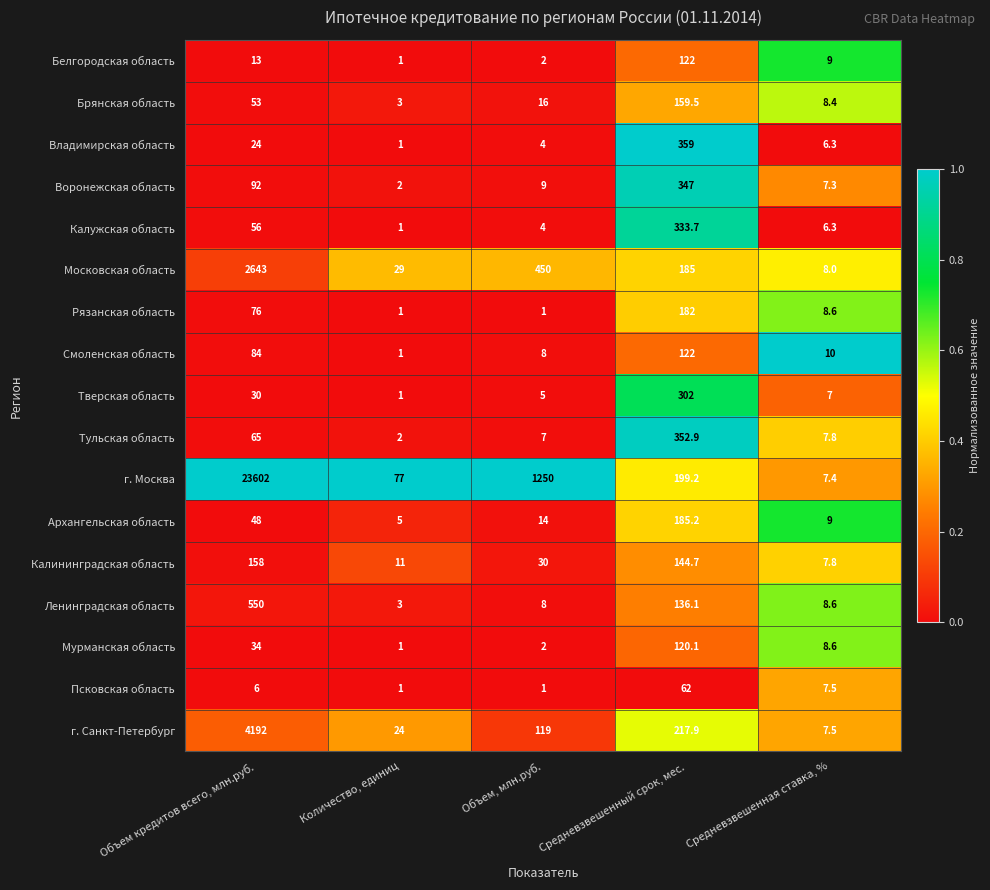

Which label corresponds to the largest value in the chart?

Объем кредитов всего, млн.руб.